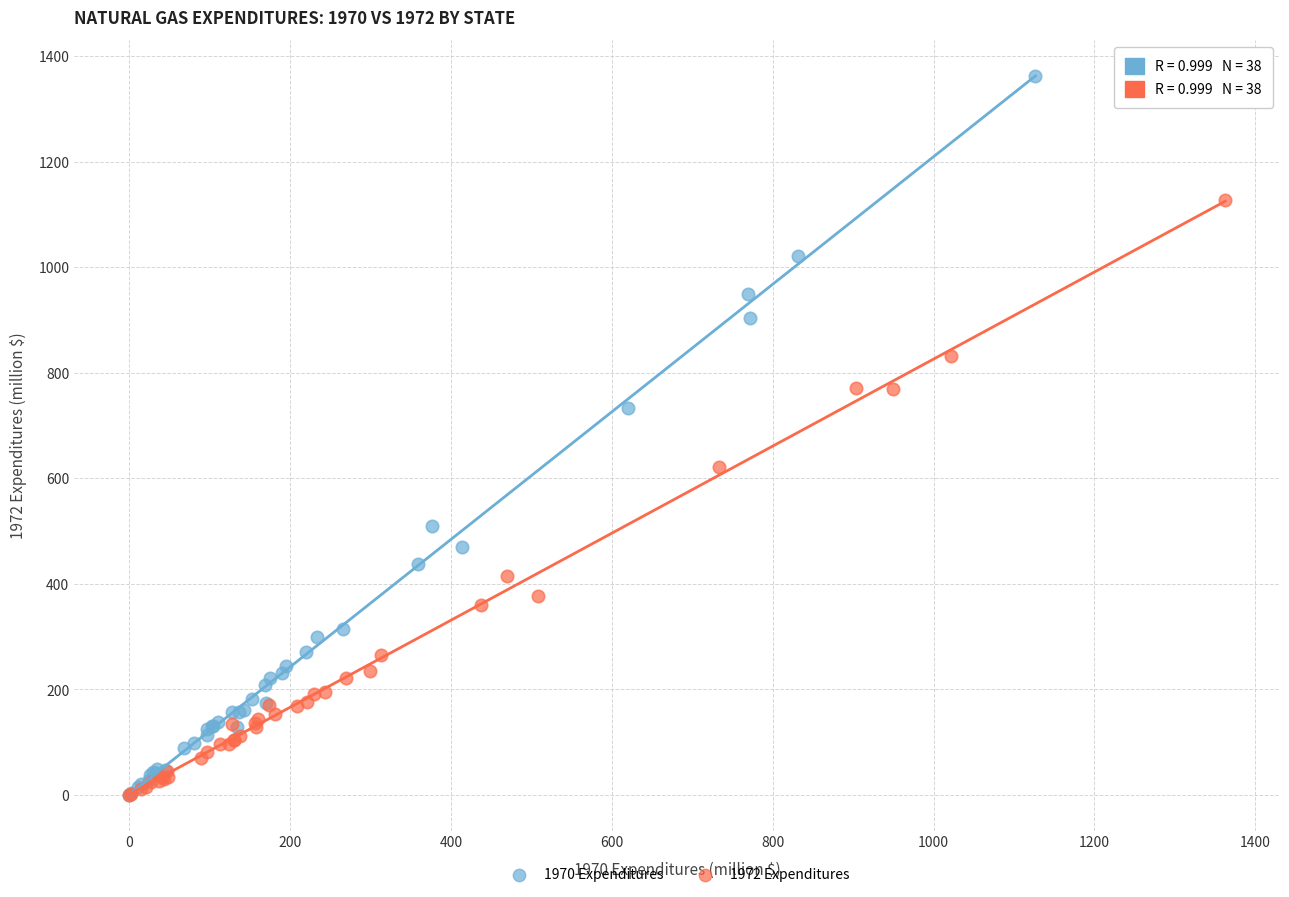

Which series contains the highest Y value?

1970 Expenditures